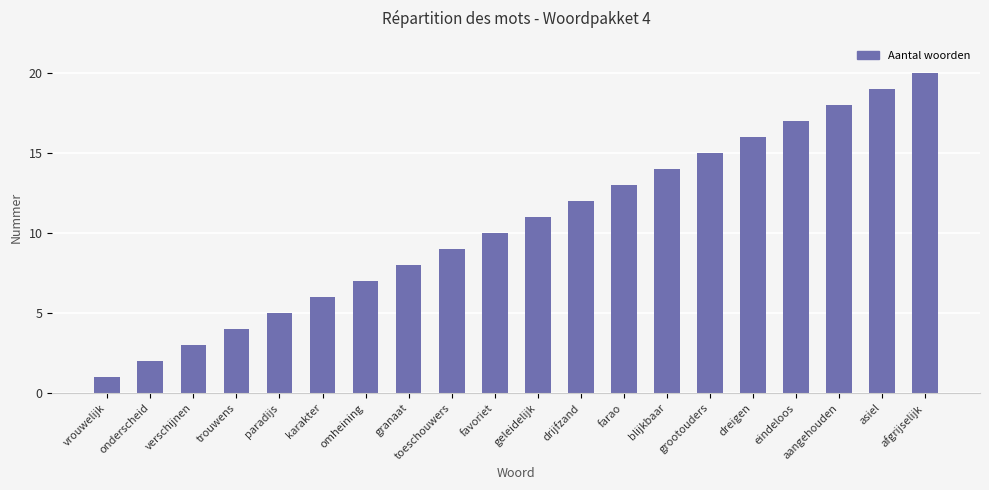

Approximately how many times larger is the value at aangehouden compared to grootouders?

1.2